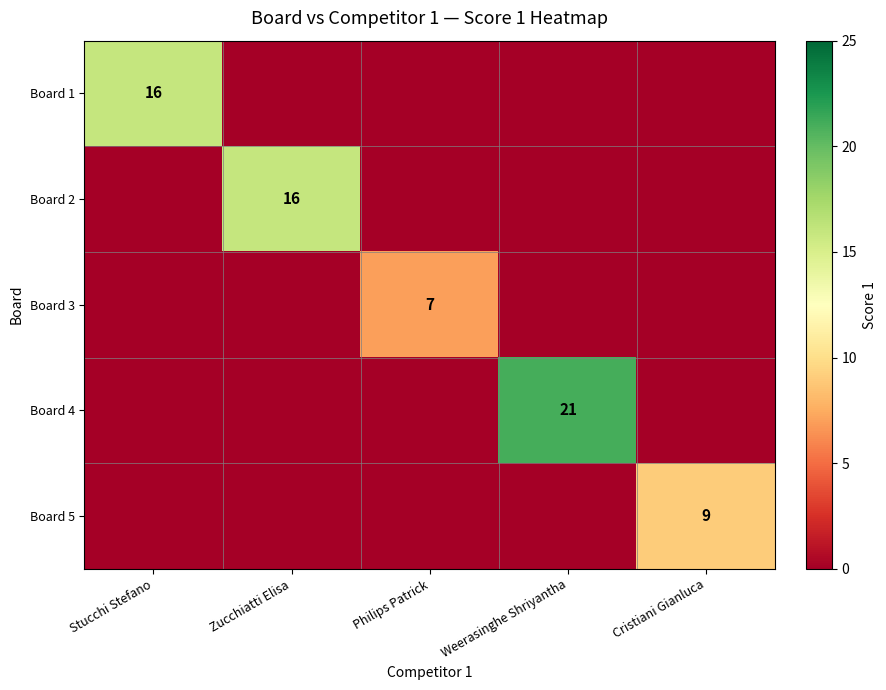

How many series are shown in this chart?

5